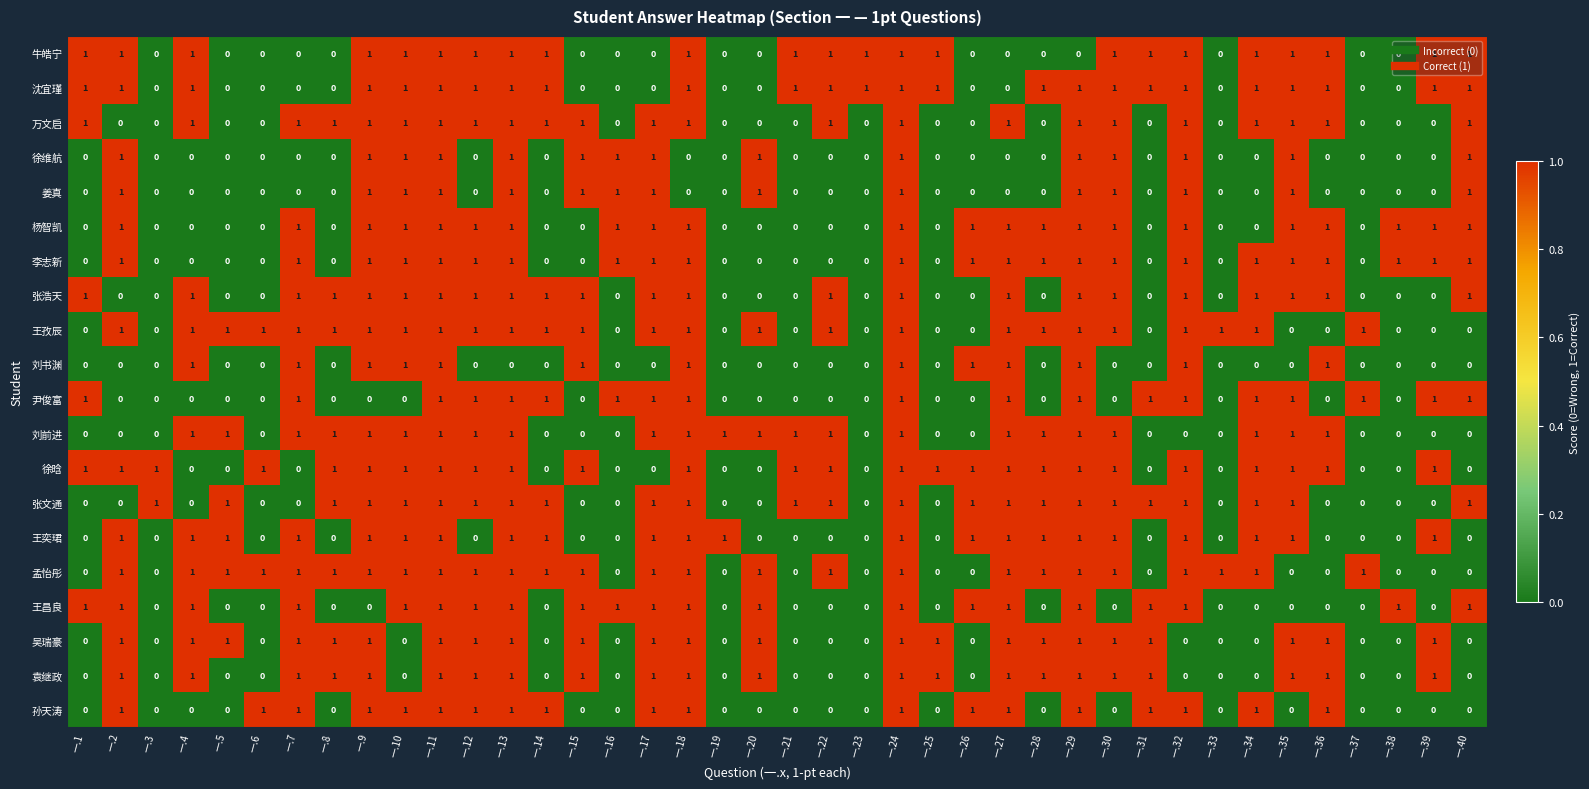

What is the total value across all series at 一.3?

2